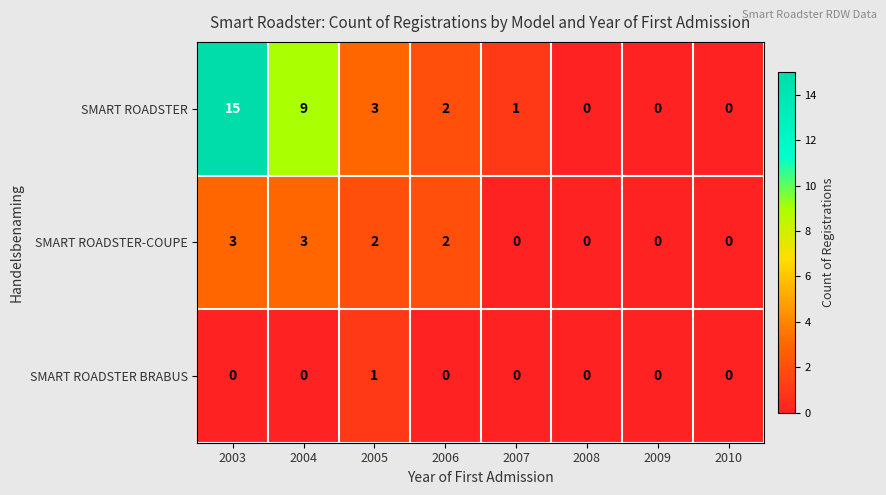

At how many categories does at least one series exceed 4?

2